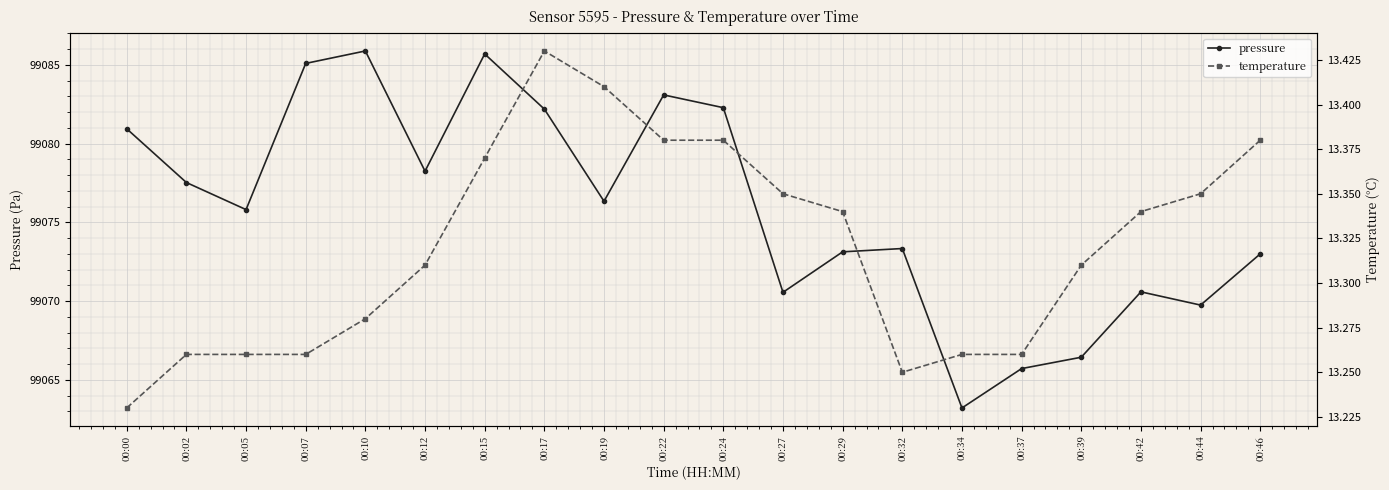

True or false: temperature and pressure intersect in this chart.

False